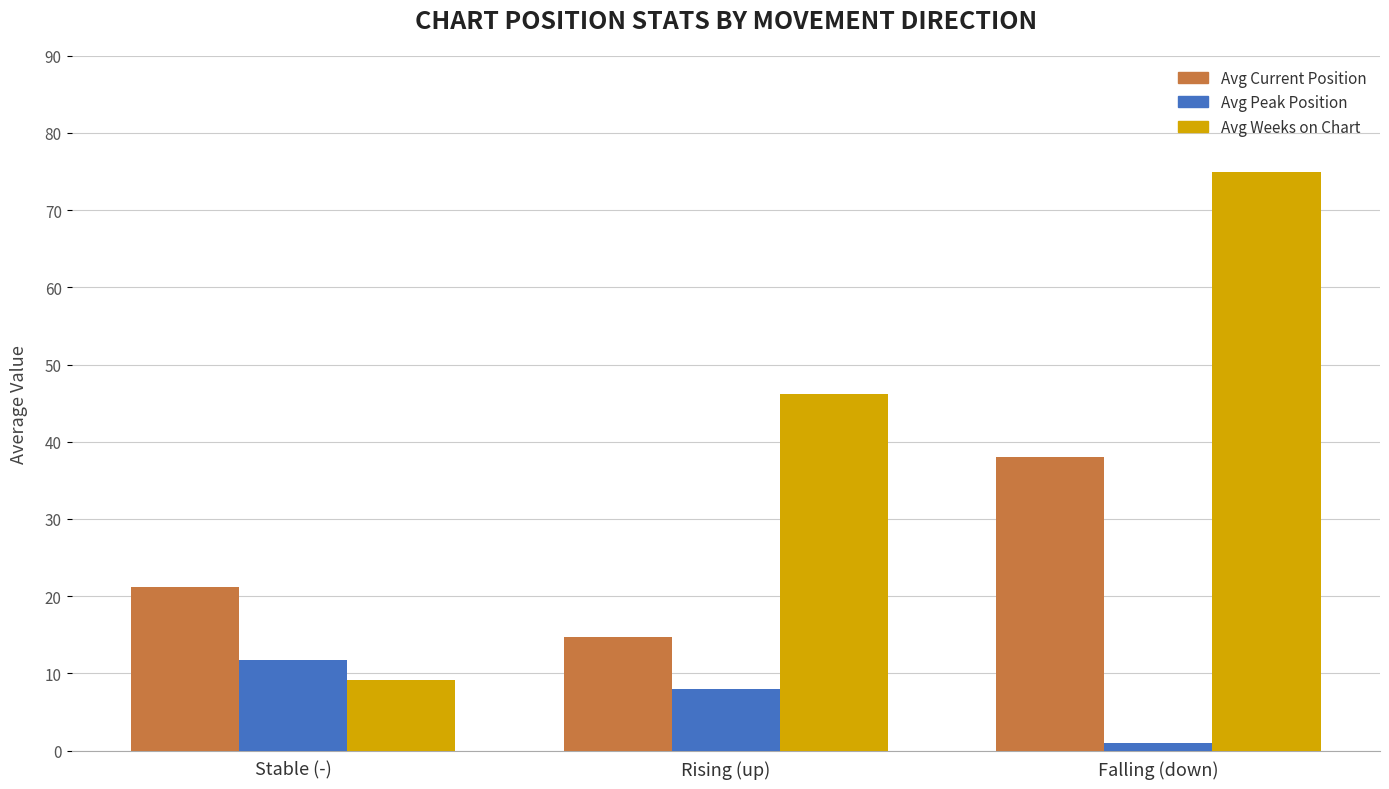

The Avg Peak Position series shows 2.9 at Stable (-). True or false?

False